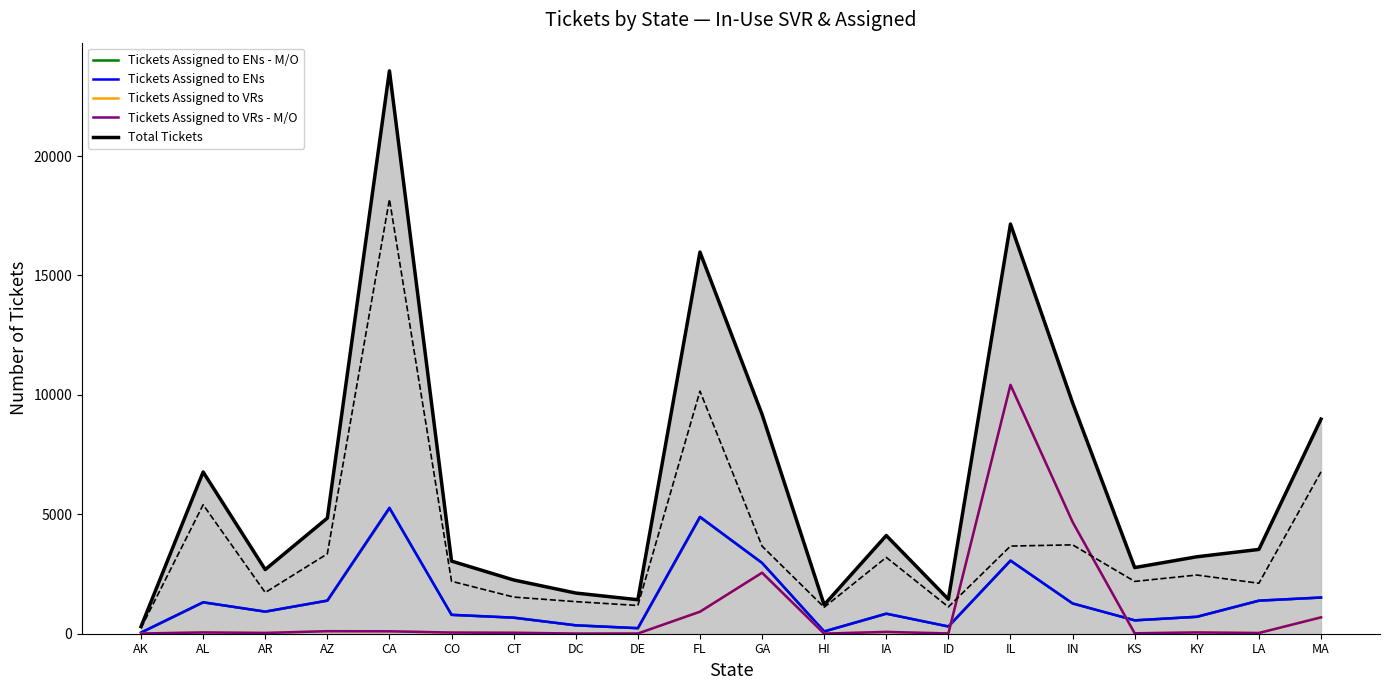

What position from the right is KS?

4